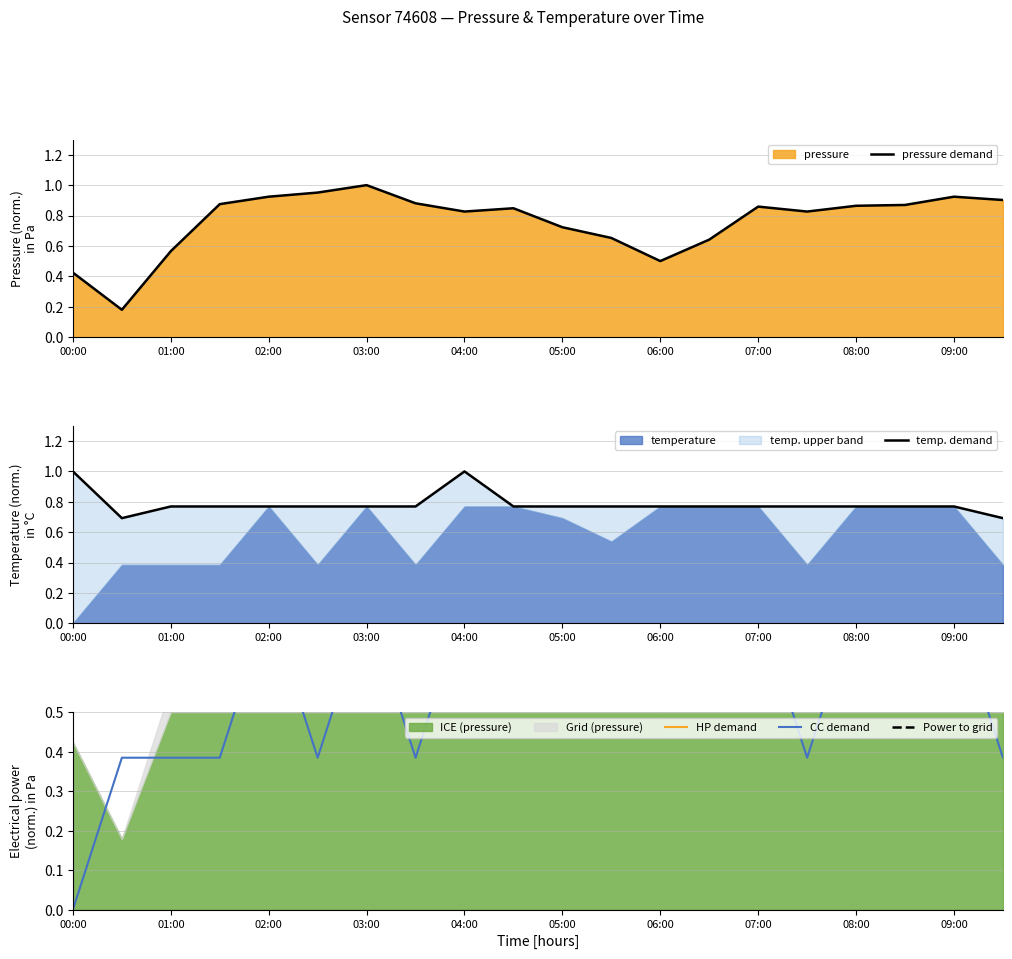

How many lines are shown in the chart?

3